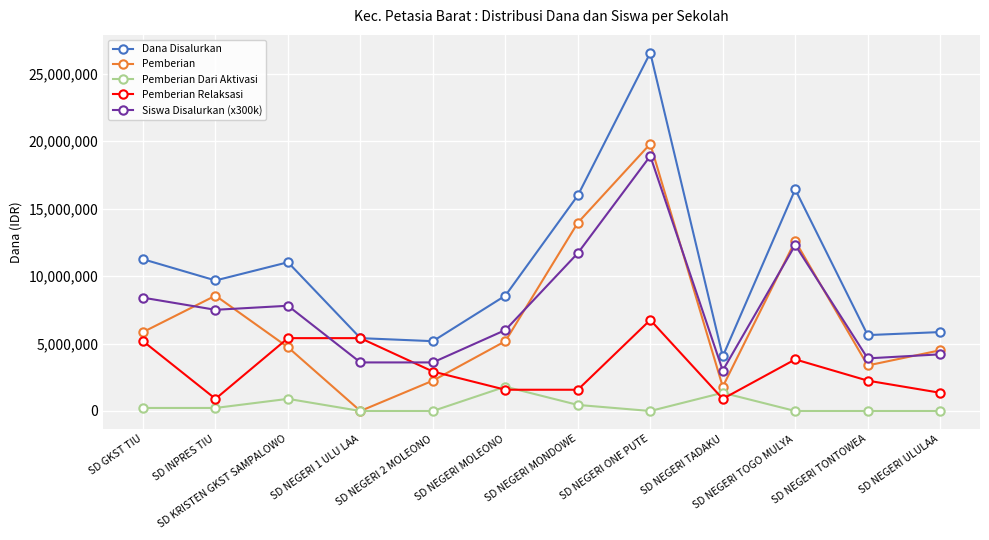

At which category does Siswa Disalurkan (x300k) reach its first local peak?

SD KRISTEN GKST SAMPALOWO